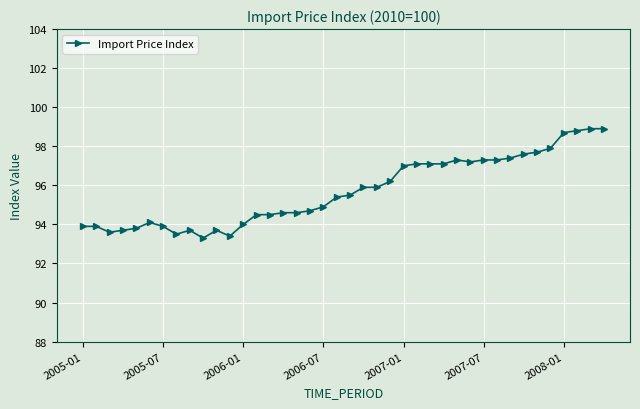

Reading left to right, list all the values displayed in this chart.

93.9	93.9	93.6	93.7	93.8	94.1	93.9	93.5	93.7	93.3	93.7	93.4	94.0	94.5	94.5	94.6	94.6	94.7	94.9	95.4	95.5	95.9	95.9	96.2	97.0	97.1	97.1	97.1	97.3	97.2	97.3	97.3	97.4	97.6	97.7	97.9	98.7	98.8	98.9	98.9